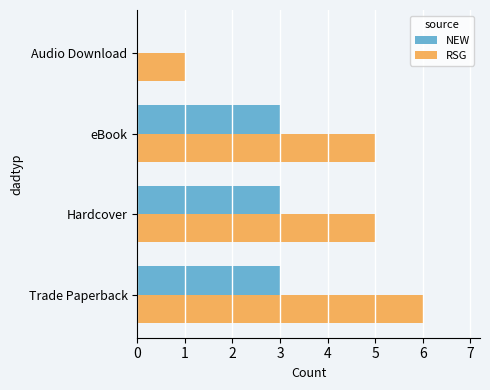

Which series has the largest total across all categories?

RSG